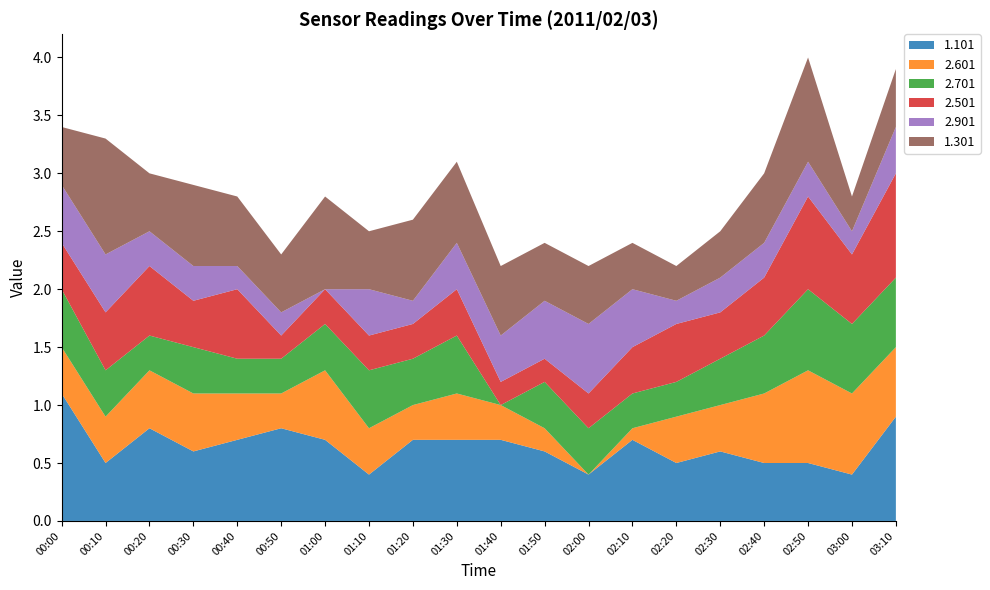

Reading right to left, transcribe all the data shown in this chart.

1.101: 03:10=0.9	03:00=0.4	02:50=0.5	02:40=0.5	02:30=0.6	02:20=0.5	02:10=0.7	02:00=0.4	01:50=0.6	01:40=0.7	01:30=0.7	01:20=0.7	01:10=0.4	01:00=0.7	00:50=0.8	00:40=0.7	00:30=0.6	00:20=0.8	00:10=0.5	00:00=1.1
2.601: 03:10=0.6	03:00=0.7	02:50=0.8	02:40=0.6	02:30=0.4	02:20=0.4	02:10=0.1	02:00=0.0	01:50=0.2	01:40=0.3	01:30=0.4	01:20=0.3	01:10=0.4	01:00=0.6	00:50=0.3	00:40=0.4	00:30=0.5	00:20=0.5	00:10=0.4	00:00=0.4
2.701: 03:10=0.6	03:00=0.6	02:50=0.7	02:40=0.5	02:30=0.4	02:20=0.3	02:10=0.3	02:00=0.4	01:50=0.4	01:40=0.0	01:30=0.5	01:20=0.4	01:10=0.5	01:00=0.4	00:50=0.3	00:40=0.3	00:30=0.4	00:20=0.3	00:10=0.4	00:00=0.5
2.501: 03:10=0.9	03:00=0.6	02:50=0.8	02:40=0.5	02:30=0.4	02:20=0.5	02:10=0.4	02:00=0.3	01:50=0.2	01:40=0.2	01:30=0.4	01:20=0.3	01:10=0.3	01:00=0.3	00:50=0.2	00:40=0.6	00:30=0.4	00:20=0.6	00:10=0.5	00:00=0.4
2.901: 03:10=0.4	03:00=0.2	02:50=0.3	02:40=0.3	02:30=0.3	02:20=0.2	02:10=0.5	02:00=0.6	01:50=0.5	01:40=0.4	01:30=0.4	01:20=0.2	01:10=0.4	01:00=0.0	00:50=0.2	00:40=0.2	00:30=0.3	00:20=0.3	00:10=0.5	00:00=0.5
1.301: 03:10=0.5	03:00=0.3	02:50=0.9	02:40=0.6	02:30=0.4	02:20=0.3	02:10=0.4	02:00=0.5	01:50=0.5	01:40=0.6	01:30=0.7	01:20=0.7	01:10=0.5	01:00=0.8	00:50=0.5	00:40=0.6	00:30=0.7	00:20=0.5	00:10=1.0	00:00=0.5